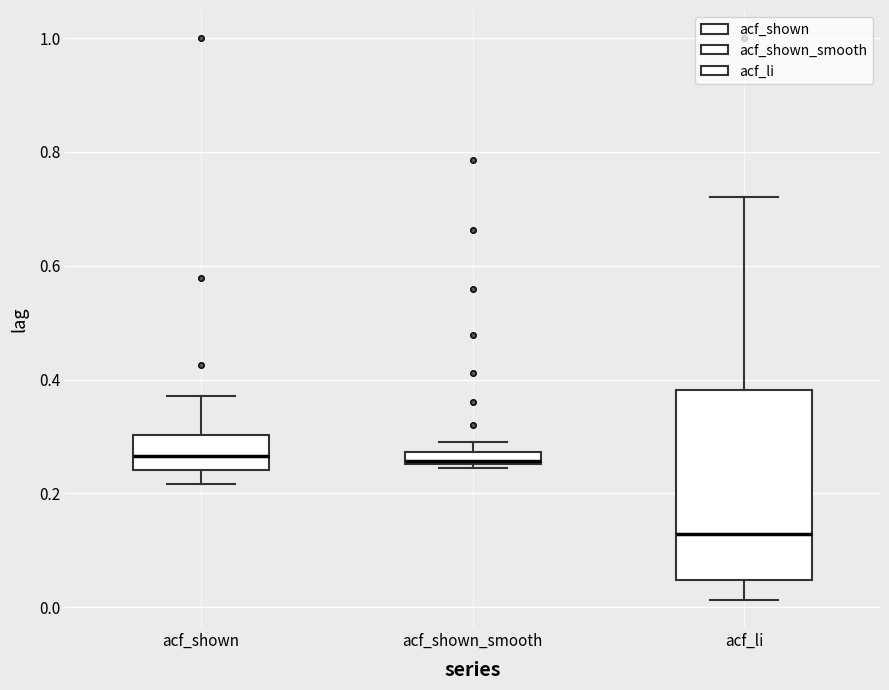

Which box is the tallest, from its lower edge to its upper edge?

acf_li